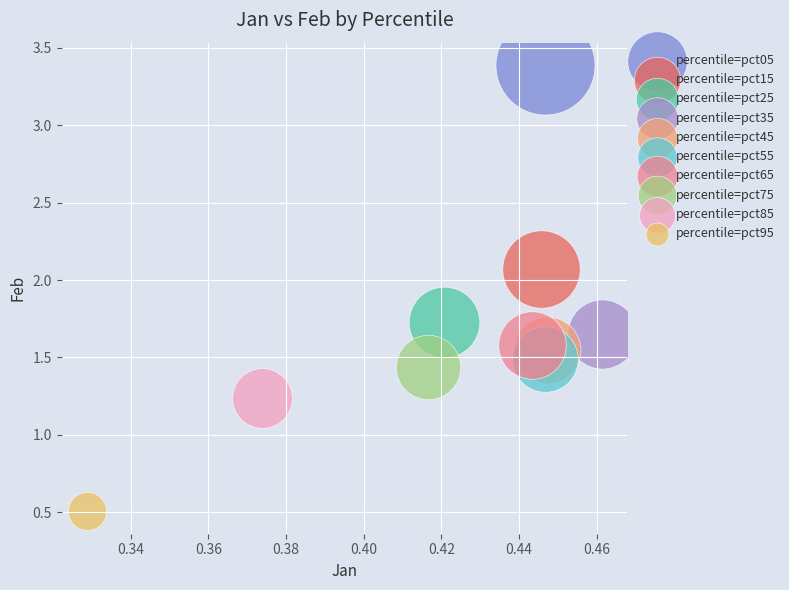

What are all the series names shown in the legend?

percentile=pct05, percentile=pct15, percentile=pct25, percentile=pct35, percentile=pct45, percentile=pct55, percentile=pct65, percentile=pct75, percentile=pct85, percentile=pct95